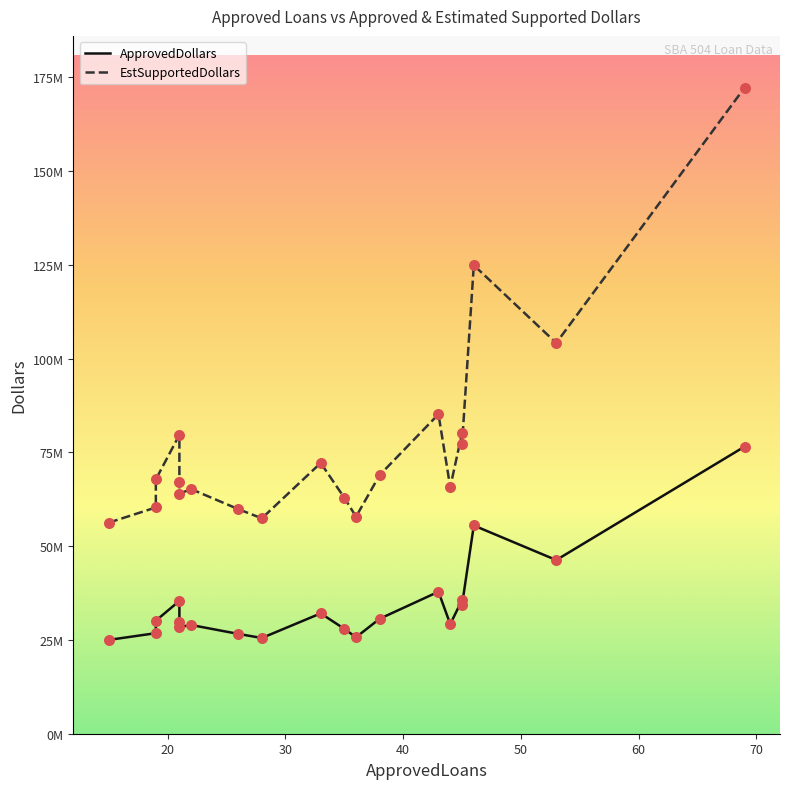

Which series has the largest total across all categories?

EstSupportedDollars